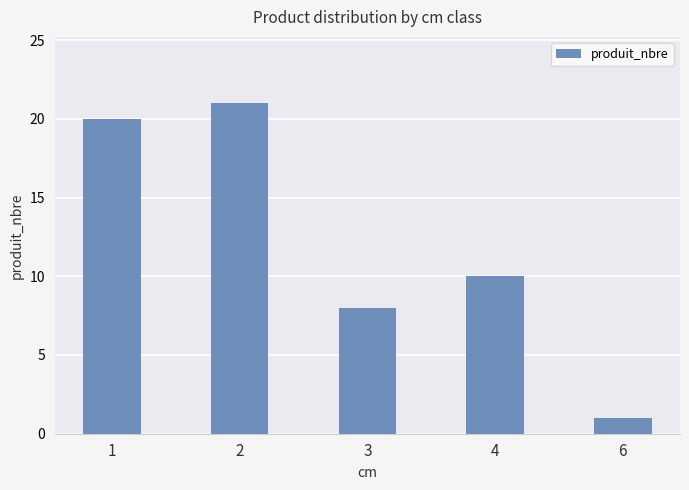

Rank the categories by value from lowest to highest.

6, 3, 4, 1, 2